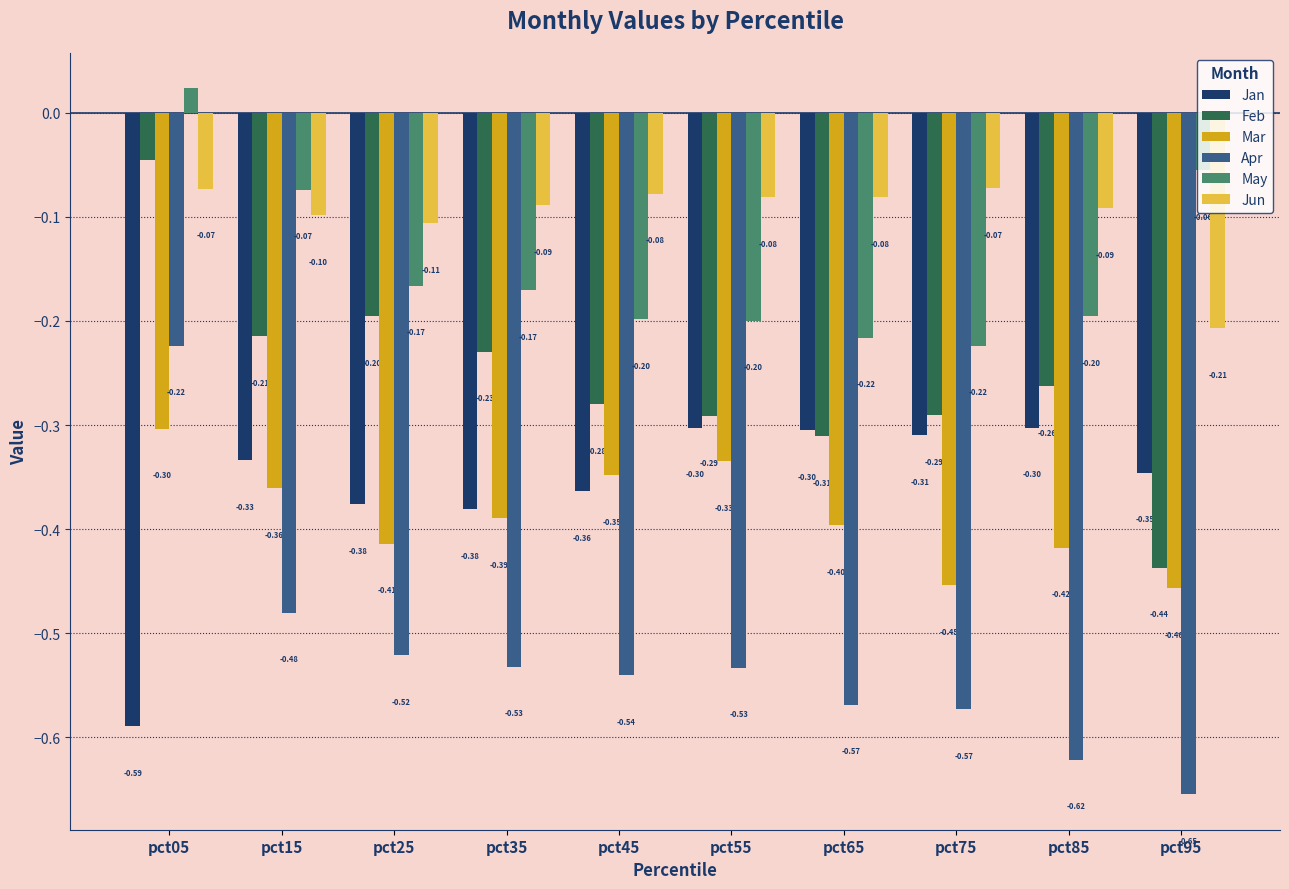

The Mar series shows -0.4 at pct85. True or false?

True